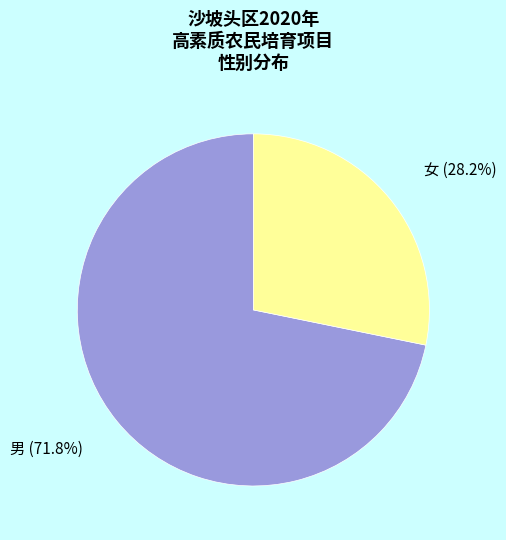

Is there a majority slice in this chart?

Yes